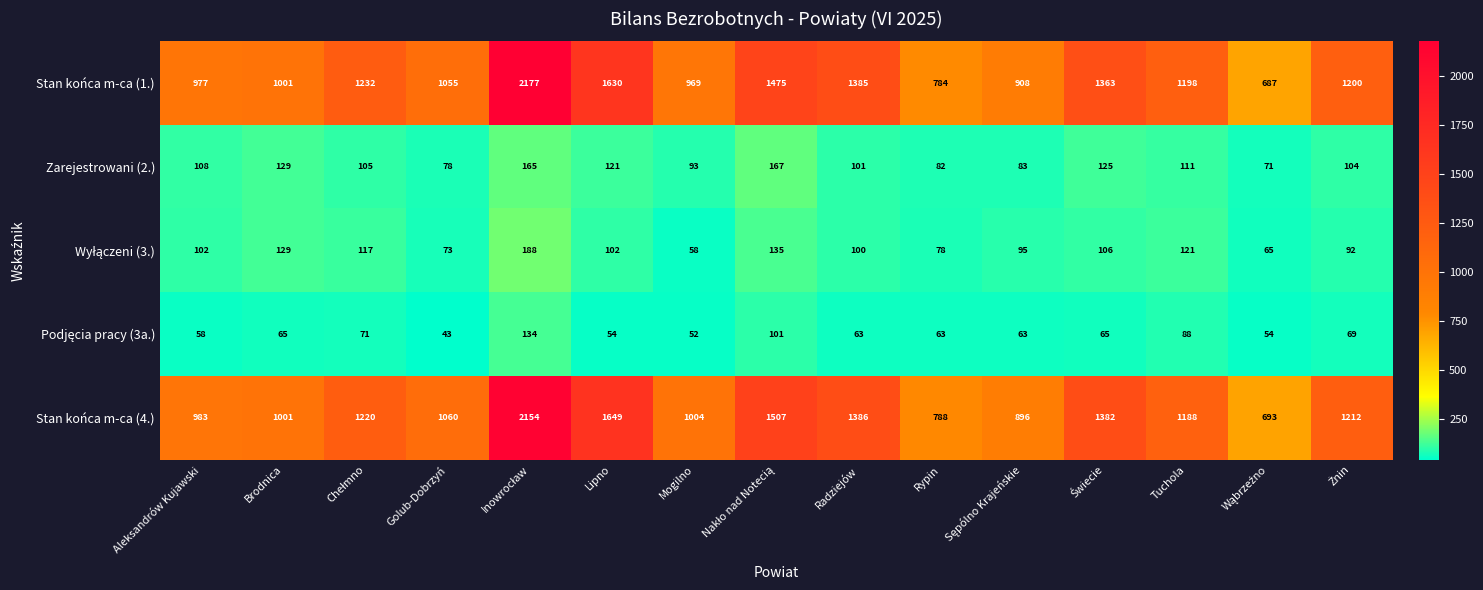

Which series has the widest spread of values?

Stan końca m-ca (1.)